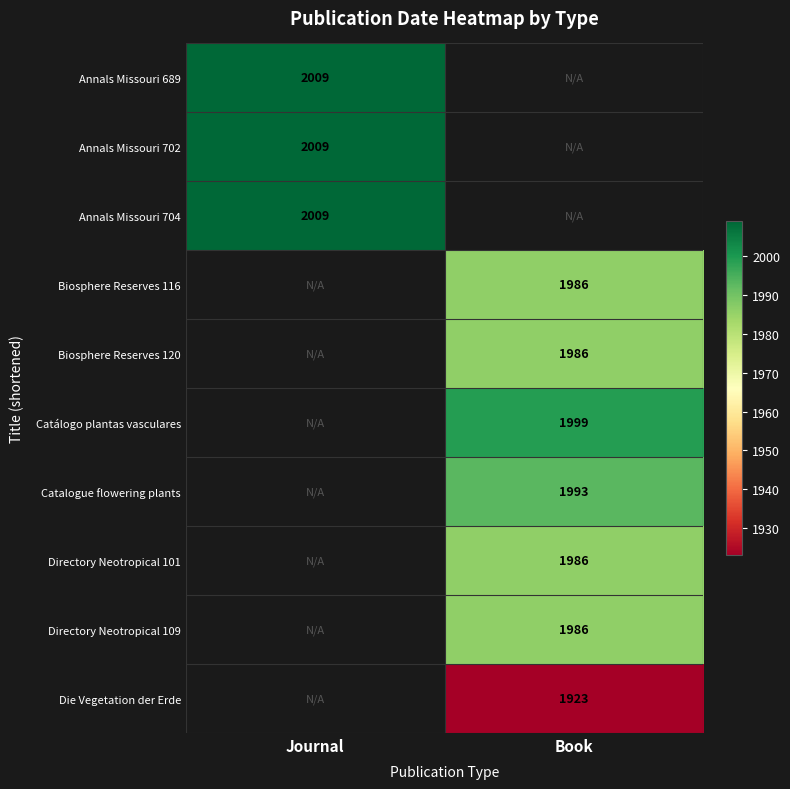

What is the greatest value displayed?

2009.0